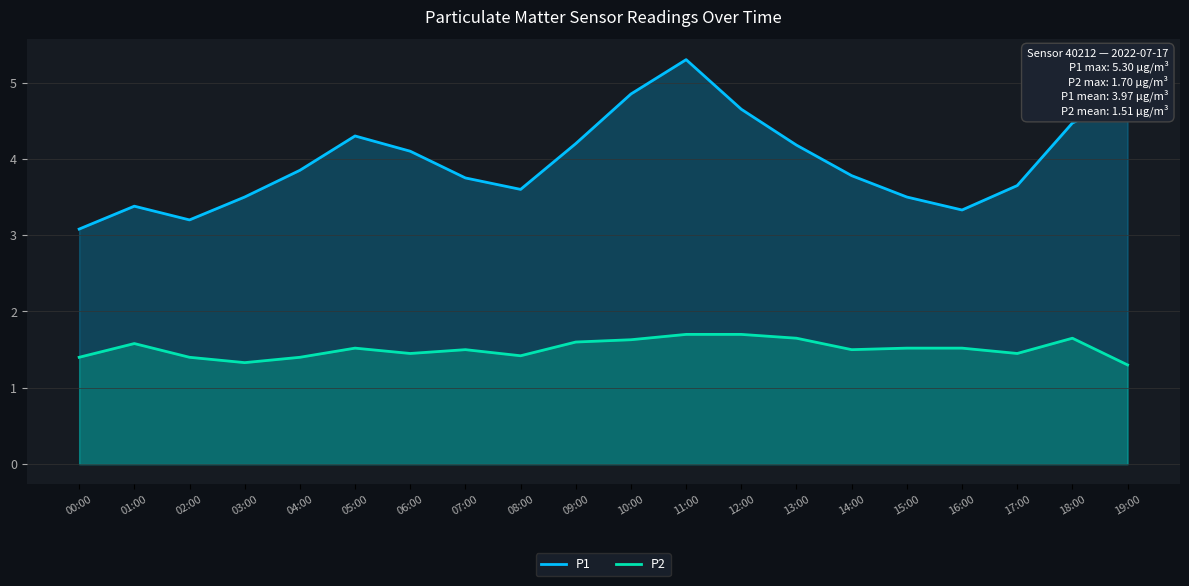

What is the maximum value shown in the chart?

5.3